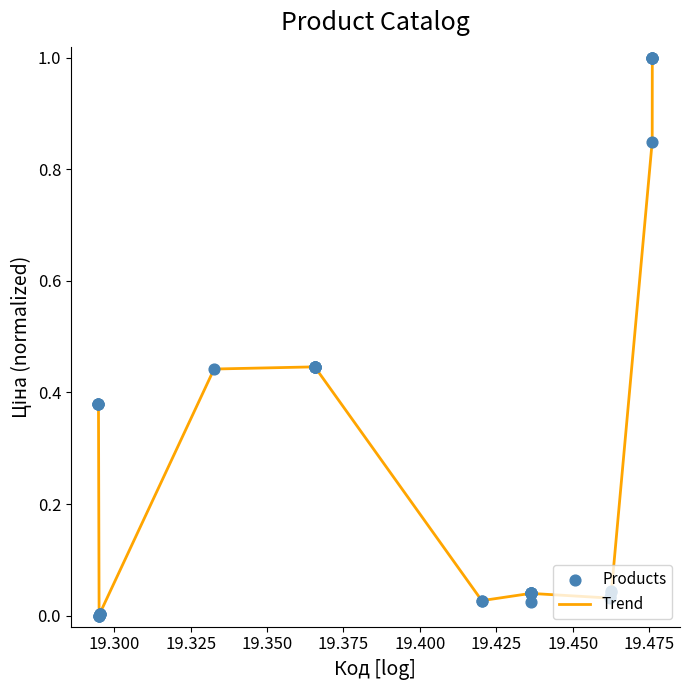

Does the chart have visible grid lines?

No